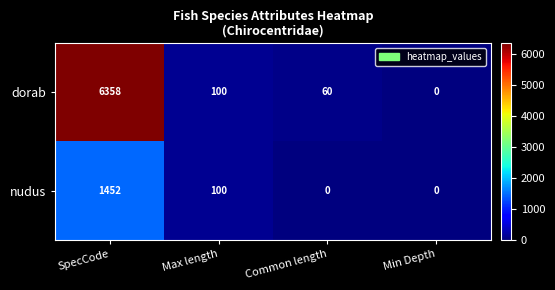

Count the number of categories in the chart.

4